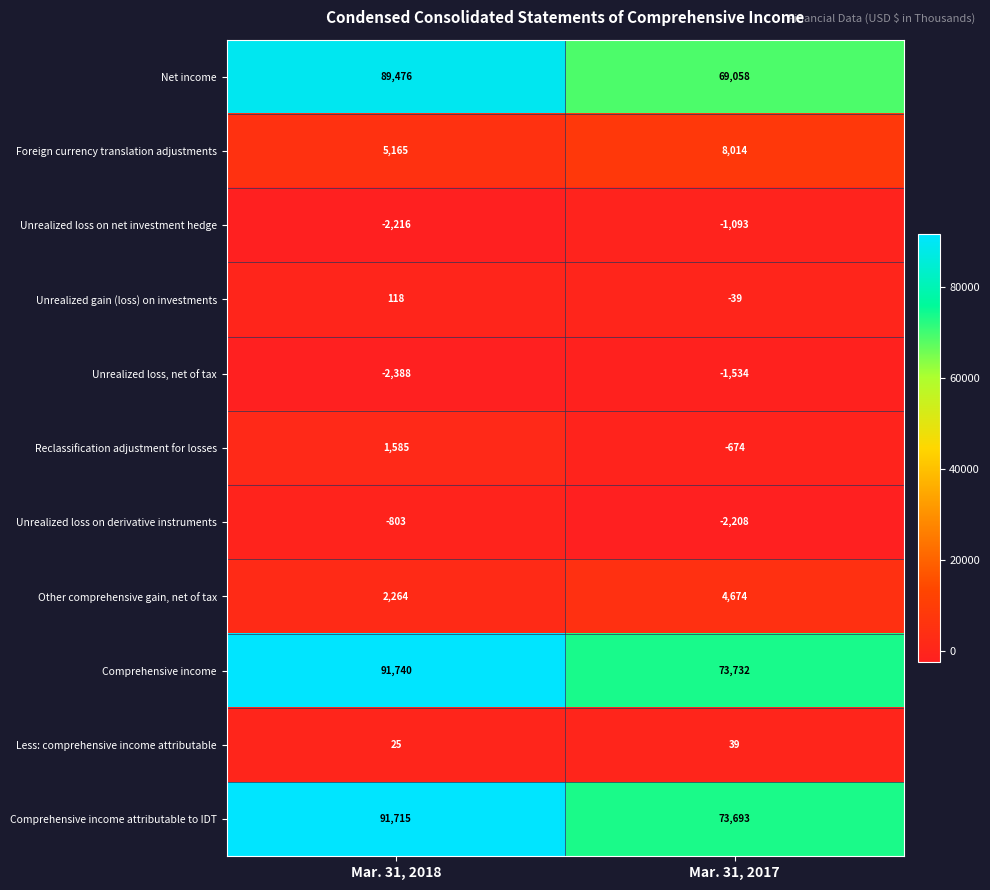

Reading right to left, what are all the values shown in this chart?

Net income: Mar. 31, 2017=69058	Mar. 31, 2018=89476
Foreign currency translation adjustments: Mar. 31, 2017=8014	Mar. 31, 2018=5165
Unrealized loss on net investment hedge: Mar. 31, 2017=-1093	Mar. 31, 2018=-2216
Unrealized gain (loss) on investments: Mar. 31, 2017=-39	Mar. 31, 2018=118
Unrealized loss, net of tax: Mar. 31, 2017=-1534	Mar. 31, 2018=-2388
Reclassification adjustment for losses: Mar. 31, 2017=-674	Mar. 31, 2018=1585
Unrealized loss on derivative instruments: Mar. 31, 2017=-2208	Mar. 31, 2018=-803
Other comprehensive gain, net of tax: Mar. 31, 2017=4674	Mar. 31, 2018=2264
Comprehensive income: Mar. 31, 2017=73732	Mar. 31, 2018=91740
Less: comprehensive income attributable: Mar. 31, 2017=39	Mar. 31, 2018=25
Comprehensive income attributable to IDT: Mar. 31, 2017=73693	Mar. 31, 2018=91715